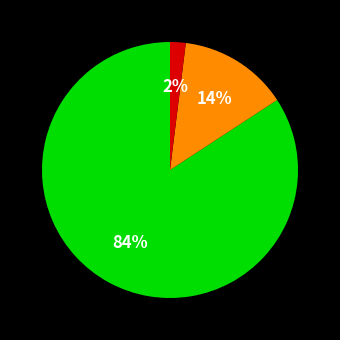

To the nearest percent, what is the average slice percentage?

33%